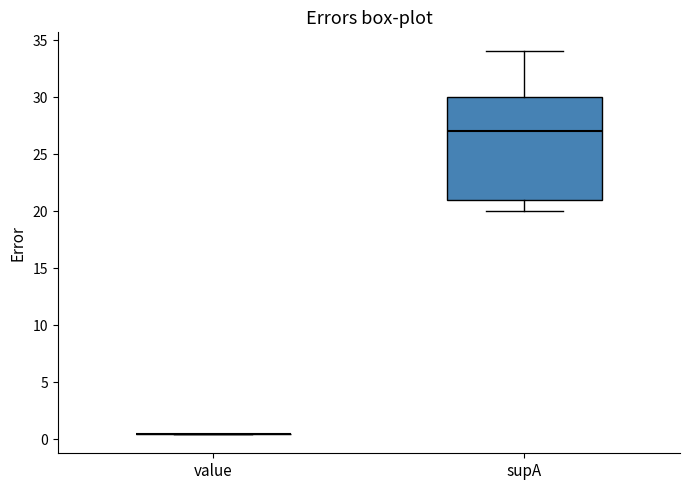

Reading left to right, read every box against the y-axis: the position of its median line, the range the box covers, and the ends of its whiskers. The values are not printed on the chart, so give them approximately, as read against the axis.

value: box collapsed to a line at 0.5, whiskers 0.5 to 0.5
supA: median 27.0, box 21.0 to 30.0, whiskers 20.0 to 34.0